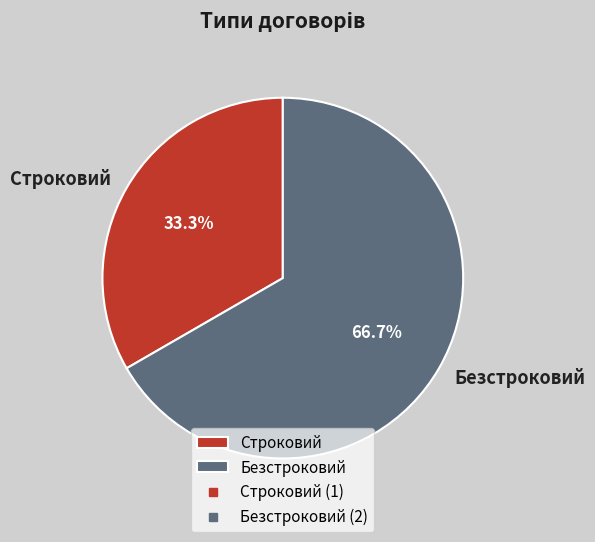

To the nearest percent, what is the difference between the largest and smallest slice percentages?

33%